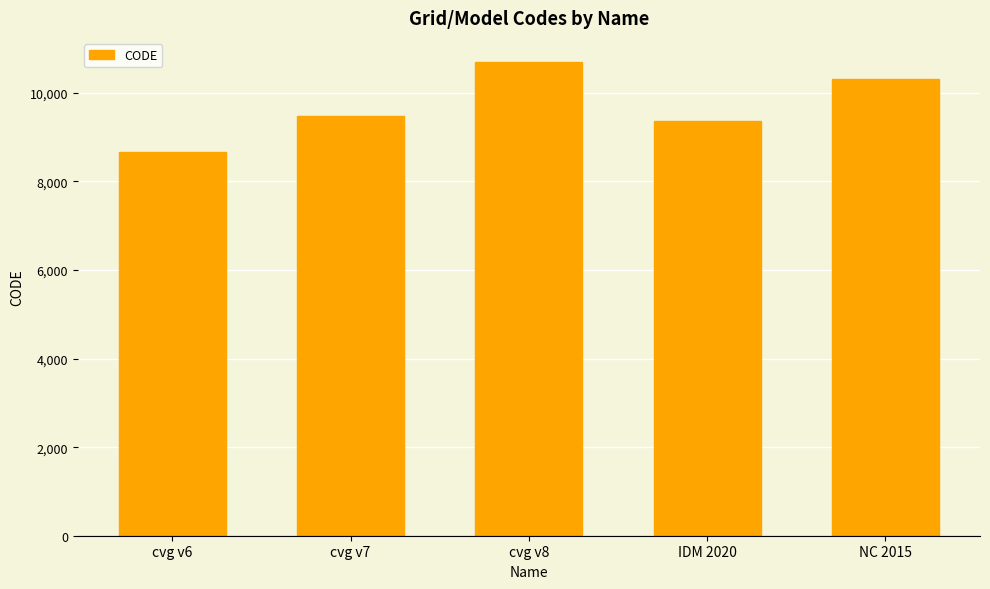

What is the difference between the second highest and minimum values?

1647